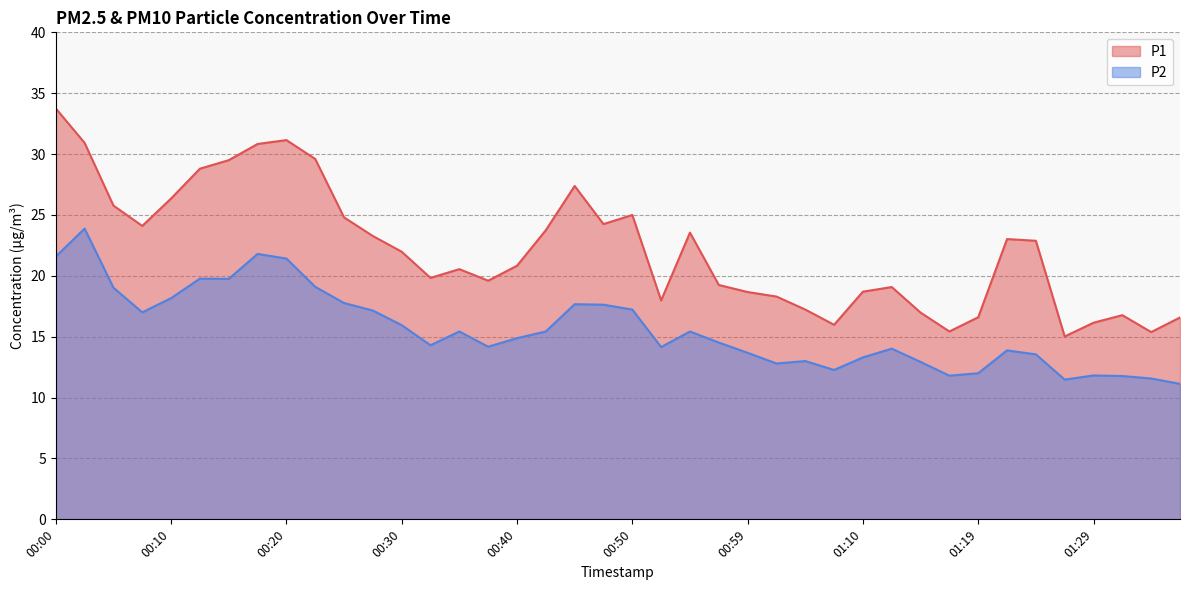

Between 00:13 and 00:25, which is larger?

00:13